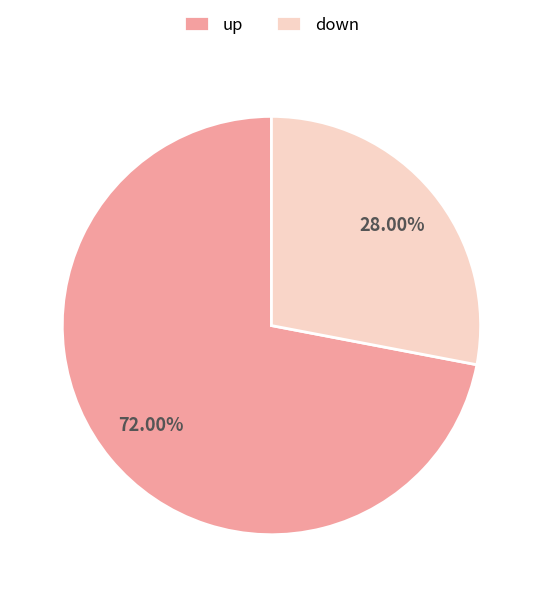

Approximately how many times larger is the value at up compared to down?

2.6